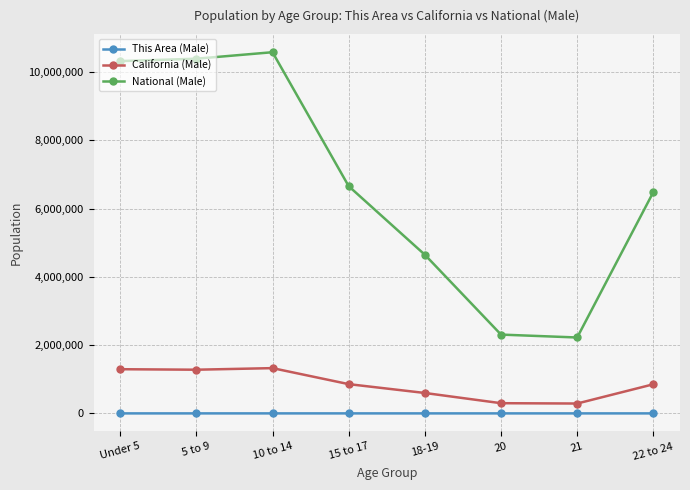

What is the greatest value displayed?

10579862